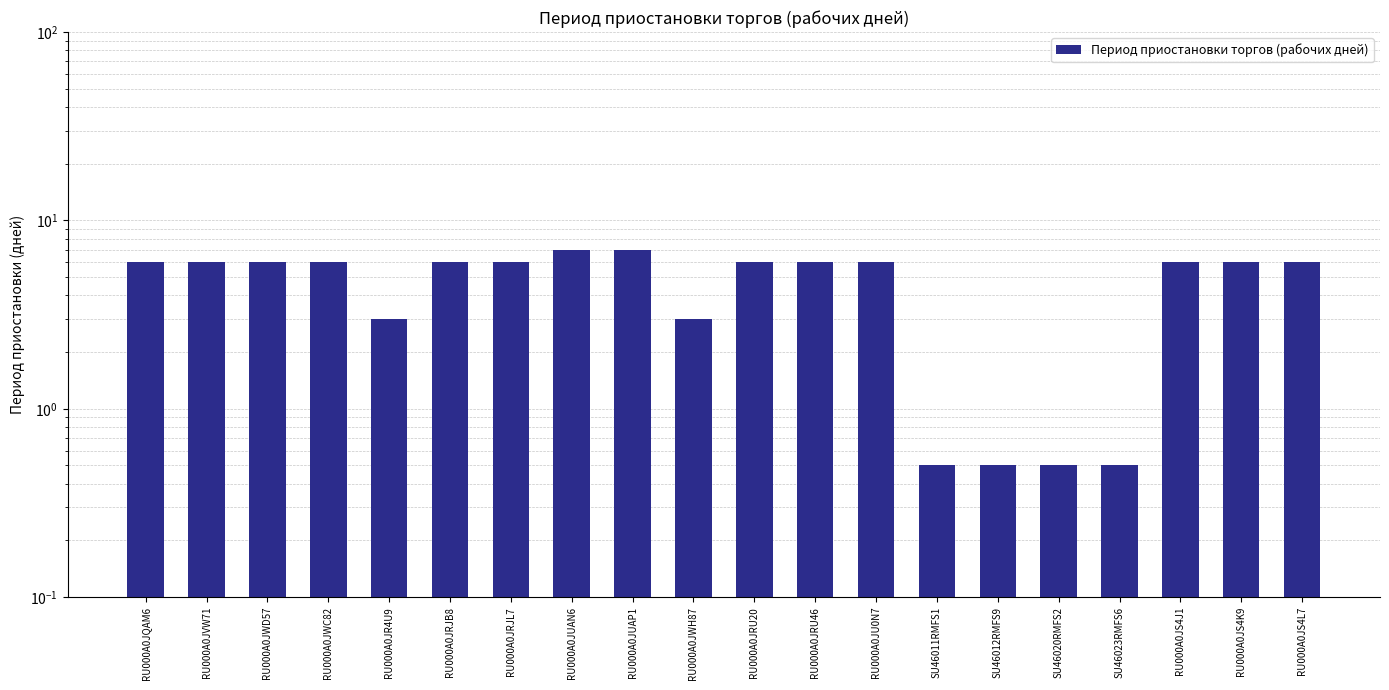

The value at RU000A0JR4U9 is 3.0. True or false?

True